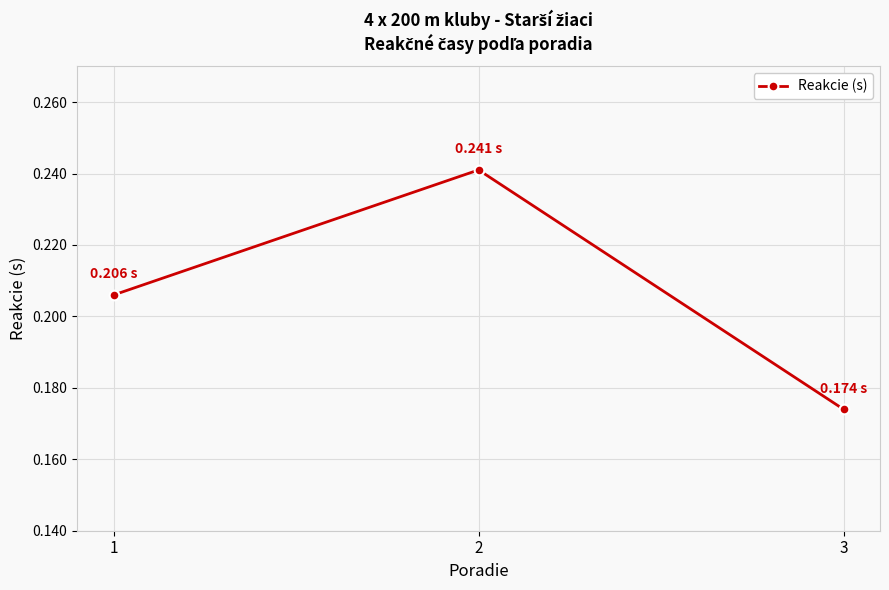

What is the difference between the values at 3 and 2?

0.1